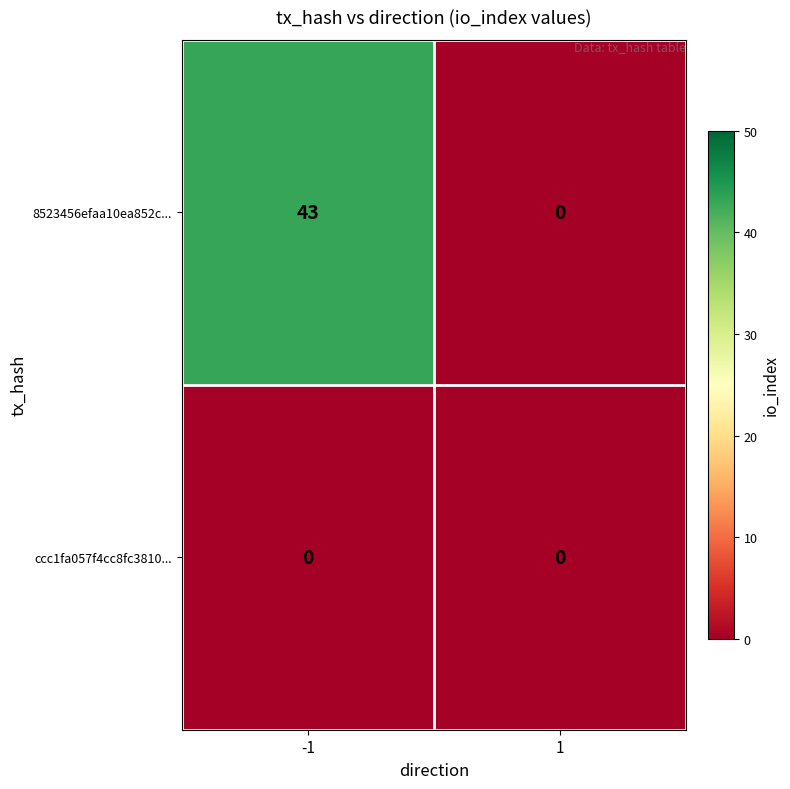

Reading left to right, transcribe all the data shown in this chart.

8523456efaa10ea852c...: 43	0
ccc1fa057f4cc8fc3810...: 0	0